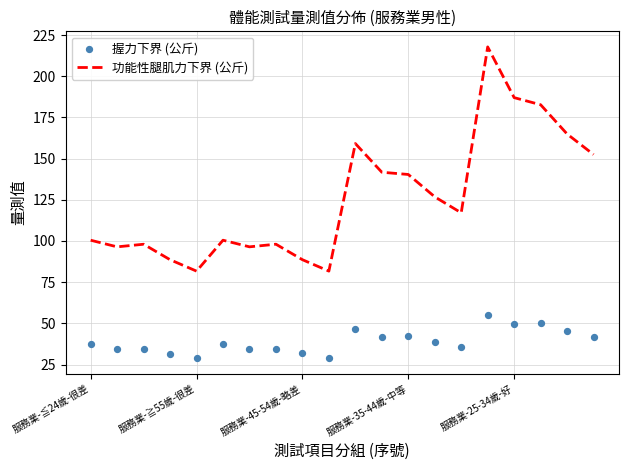

At how many categories does at least one series exceed 97?

14